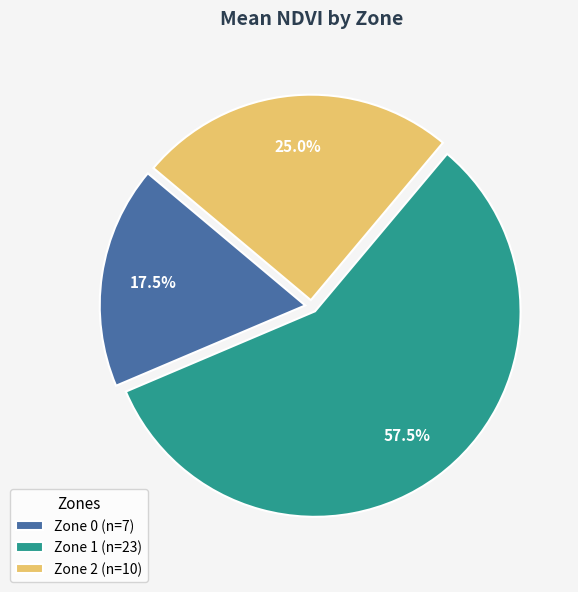

What is the largest slice in the pie chart?

Zone 1